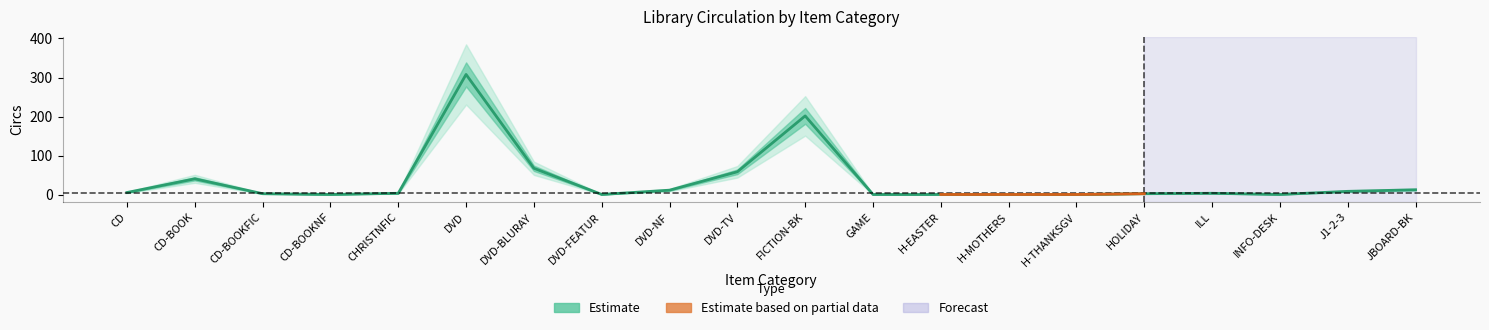

How many interior local peaks (higher than both neighbors) does the data have?

4